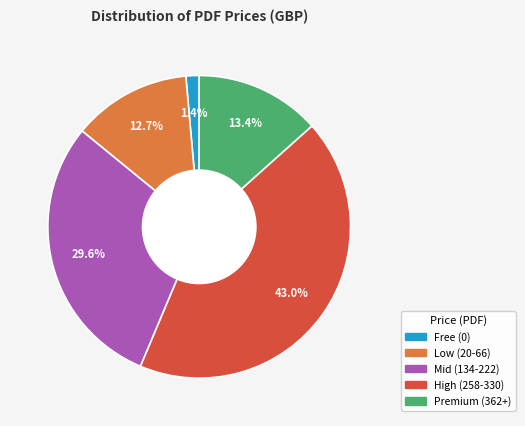

Which slice is the largest?

High (258-330)